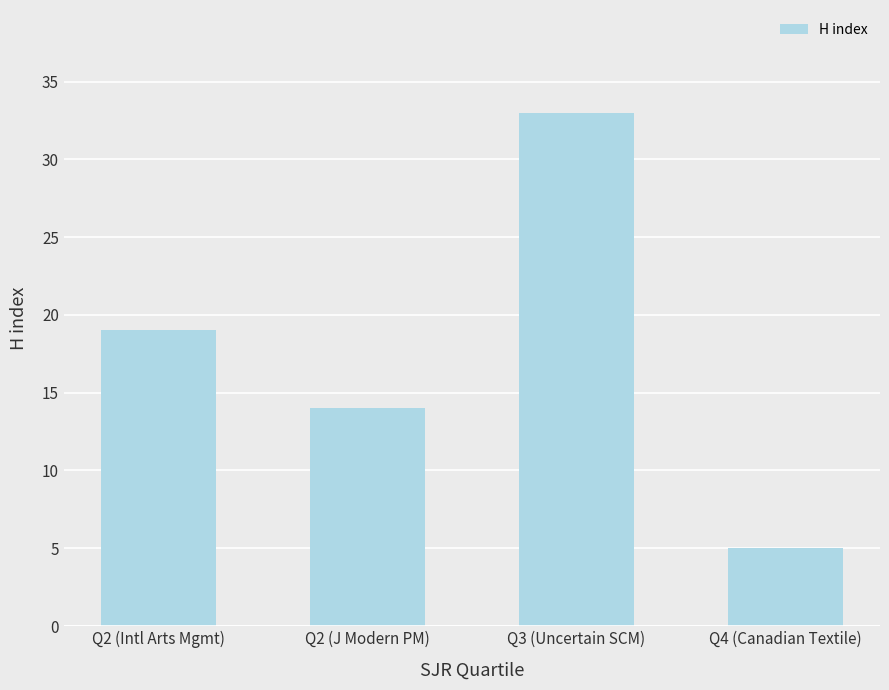

How many values are below 19?

2